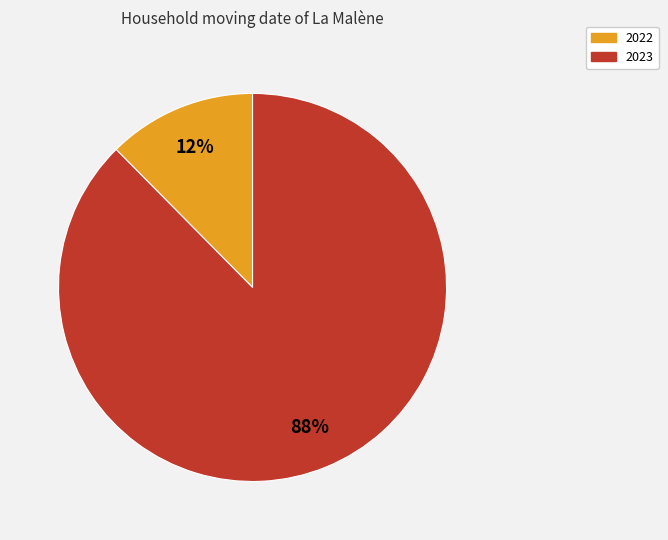

Between 2023 and 2022, which is larger?

2023